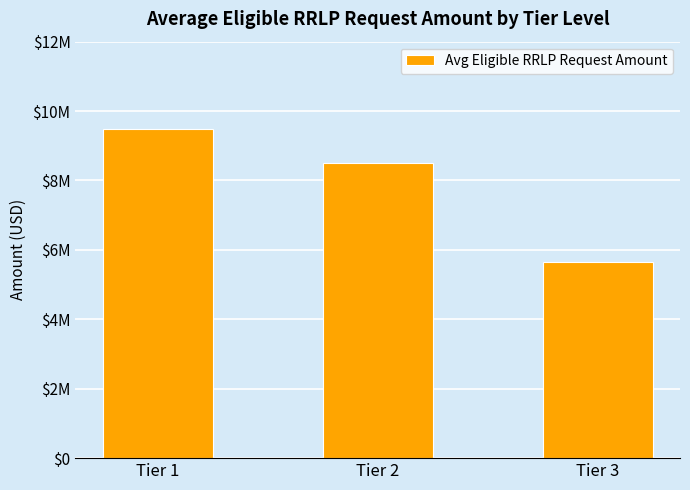

What is the difference between the values at Tier 3 and Tier 1?

3824383